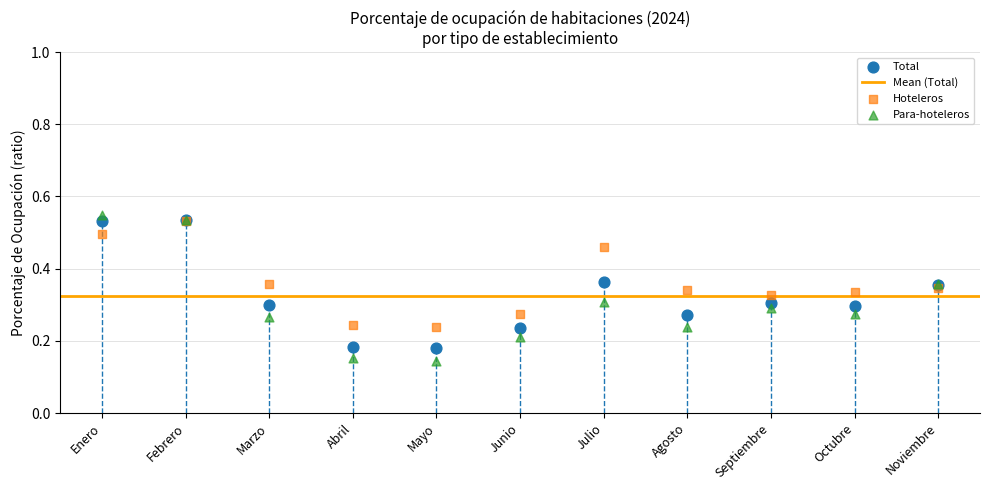

Which series reaches the minimum Y coordinate?

Para-hoteleros